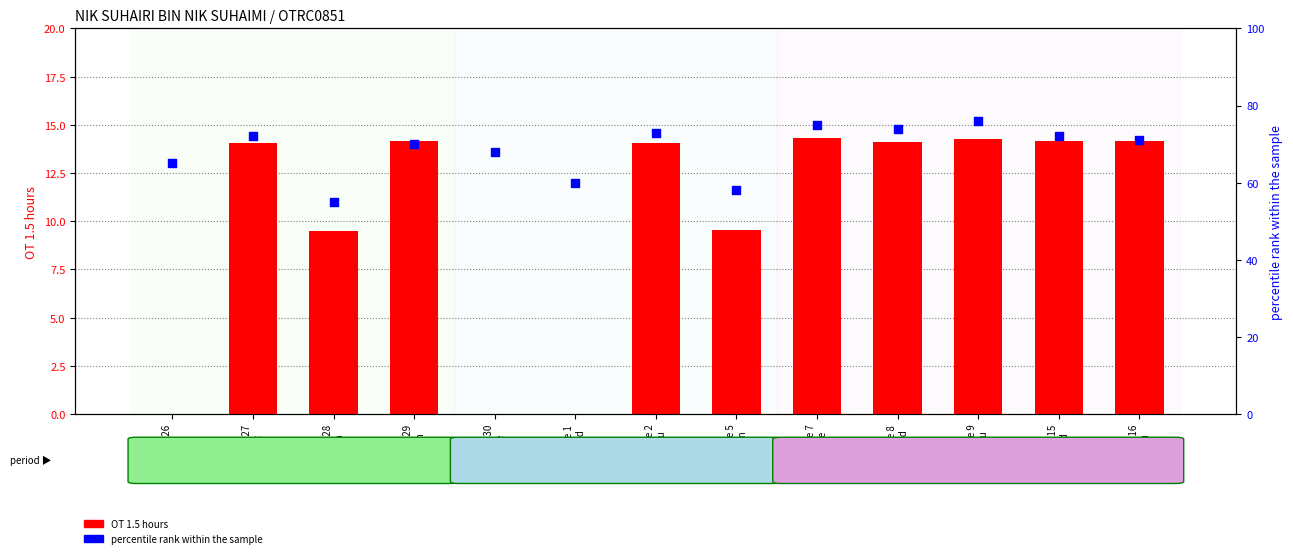

What are all the series names shown in the legend?

OT 1.5 hours, percentile rank within the sample